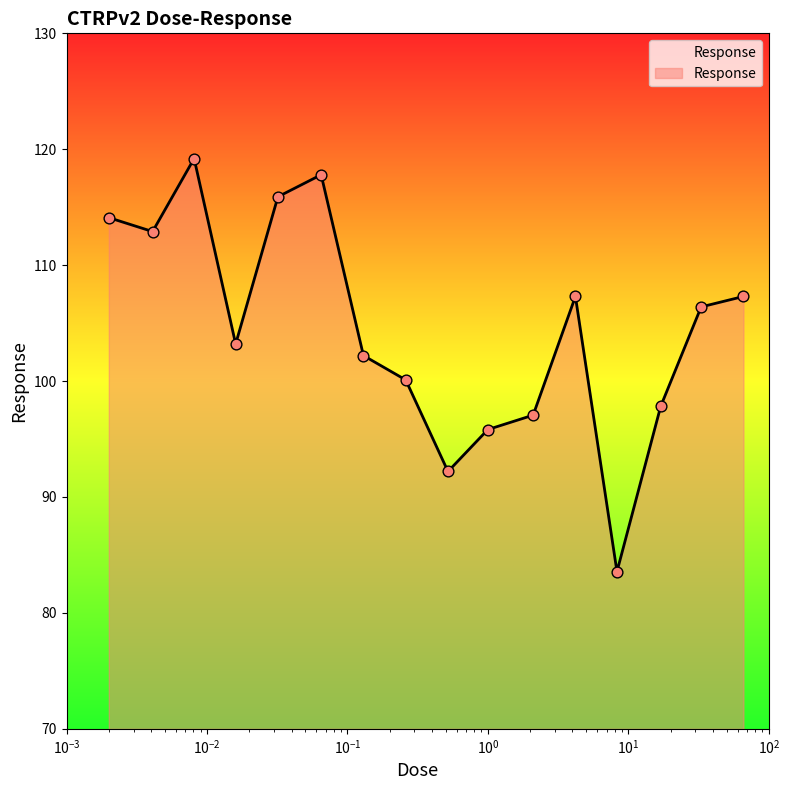

What is the difference between the maximum and minimum values?

35.6